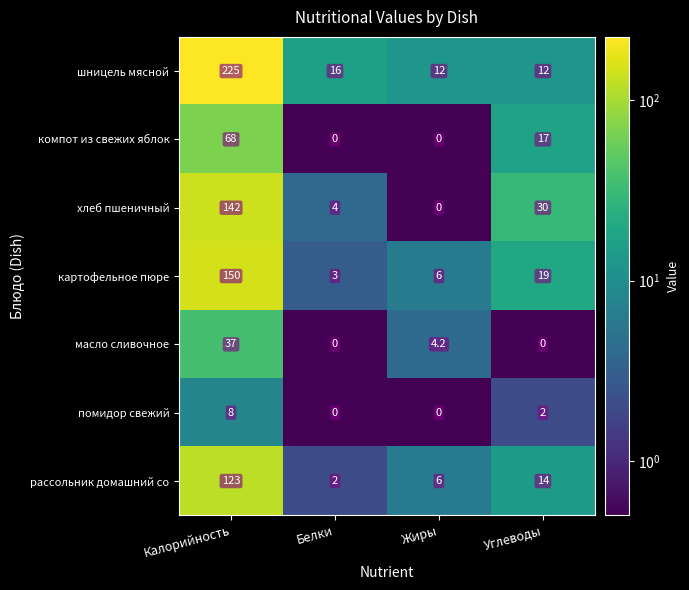

Which series has the largest total across all categories?

шницель мясной